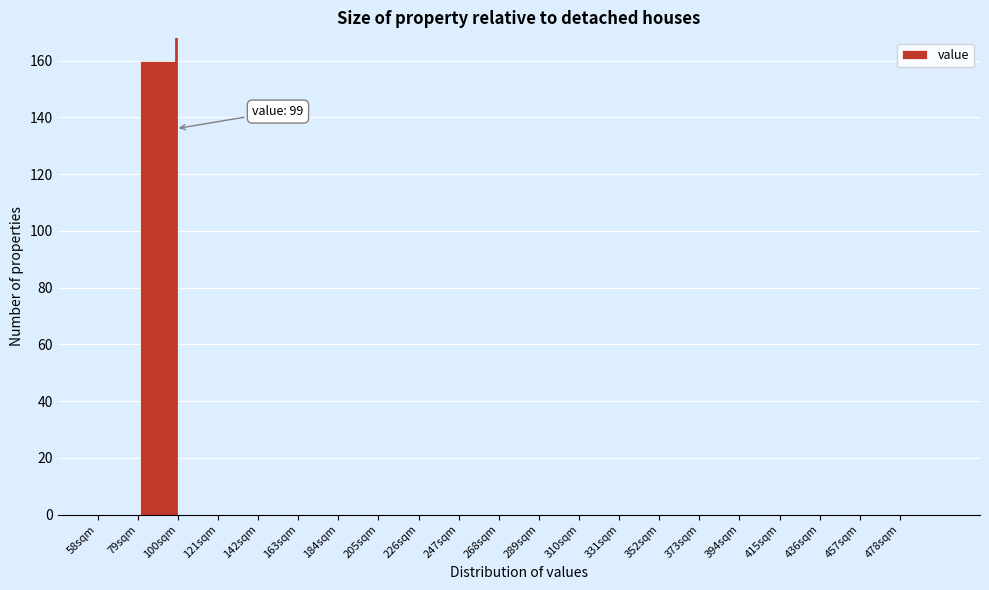

Over which range of the x-axis is the bar tallest?

79 to 100